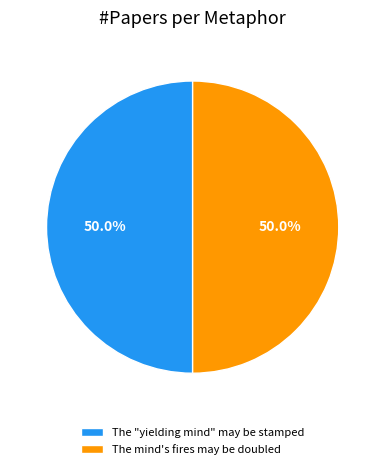

Approximately how many times larger is the value at The mind's fires may be doubled compared to The "yielding mind" may be stamped?

1.0